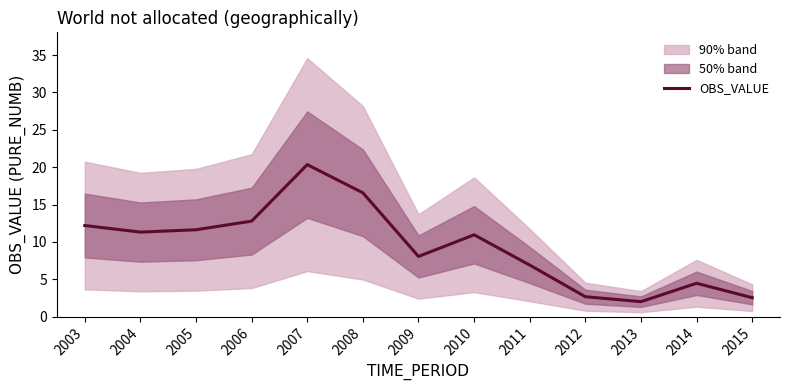

Does the chart display data point markers on the line(s)?

No